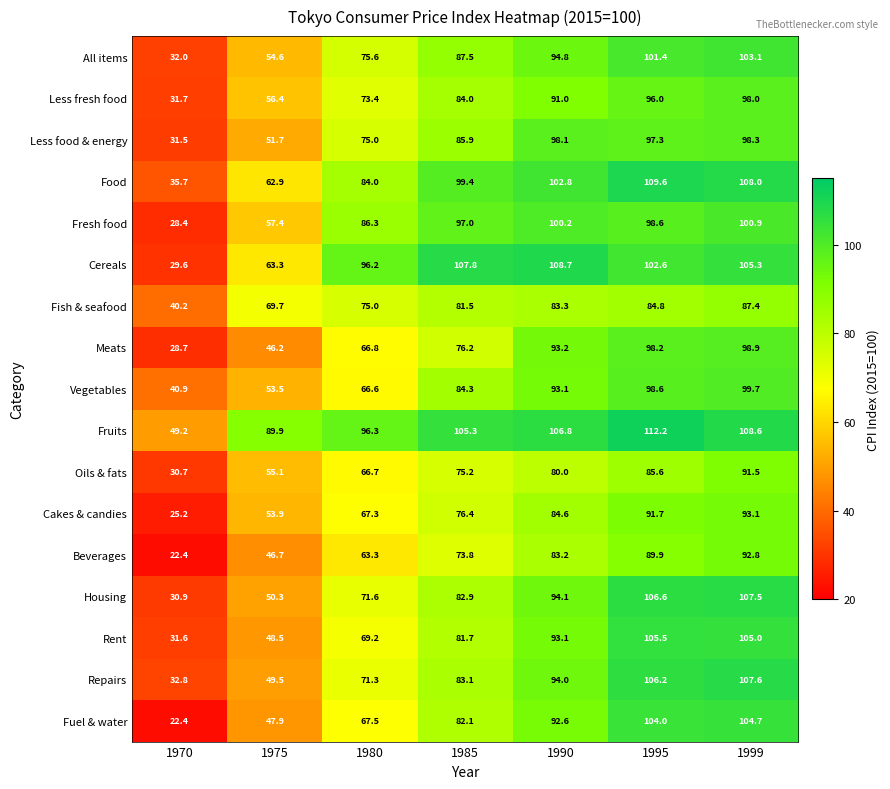

How many categories are shown in the chart?

7